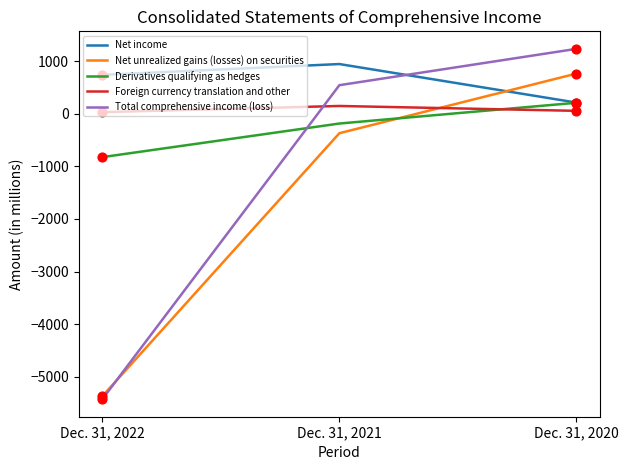

What is the total value across all series at Dec. 31, 2022?

-10856